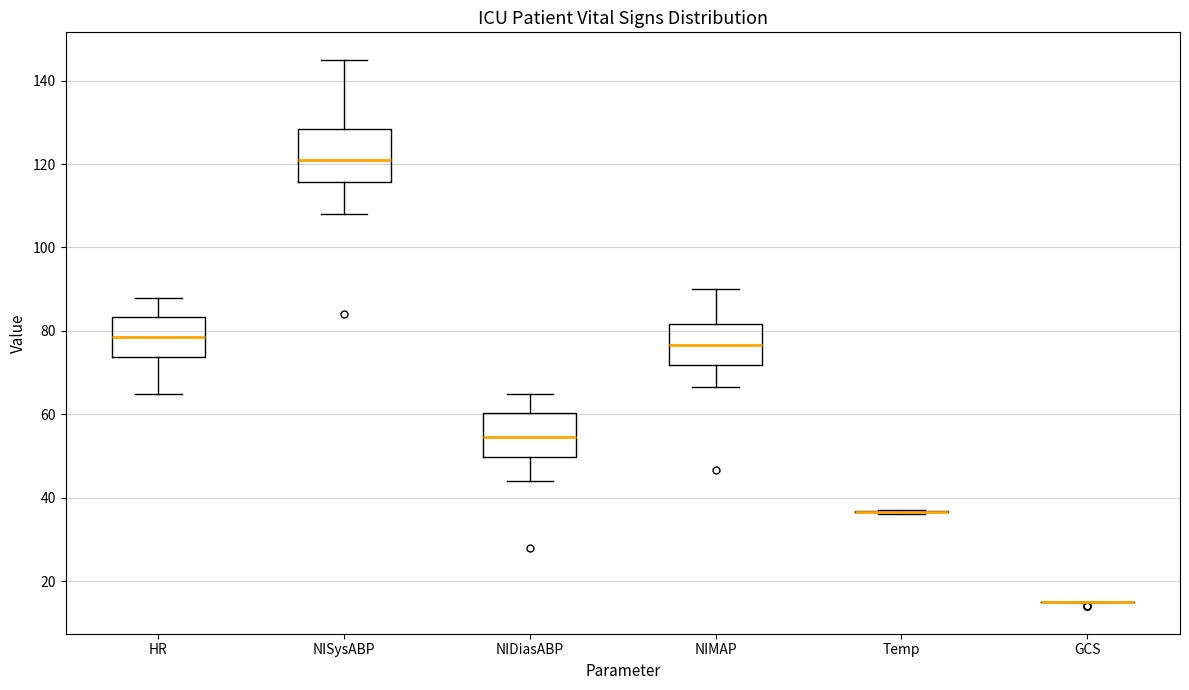

Reading left to right, transcribe this box plot: for each box, give where its median line is, the range the box spans, and where its two whiskers end, as read against the y-axis. The values are not printed on the chart, so give them approximately, as read against the axis.

HR: median 78, box 74 to 84, whiskers 66 to 88
NISysABP: median 122, box 116 to 128, whiskers 108 to 146
NIDiasABP: median 54, box 50 to 60, whiskers 44 to 66
NIMAP: median 76, box 72 to 82, whiskers 66 to 90
Temp: box collapsed to a line at 36, whiskers 36 to 38
GCS: box collapsed to a line at 16, whiskers 16 to 16